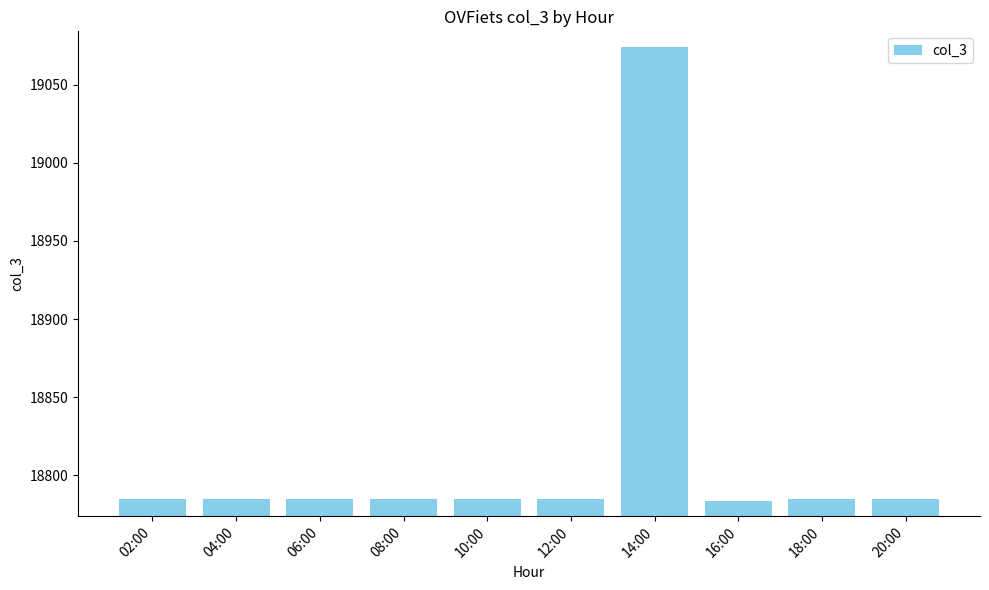

Are the bars grouped side by side (vs. stacked)?

No